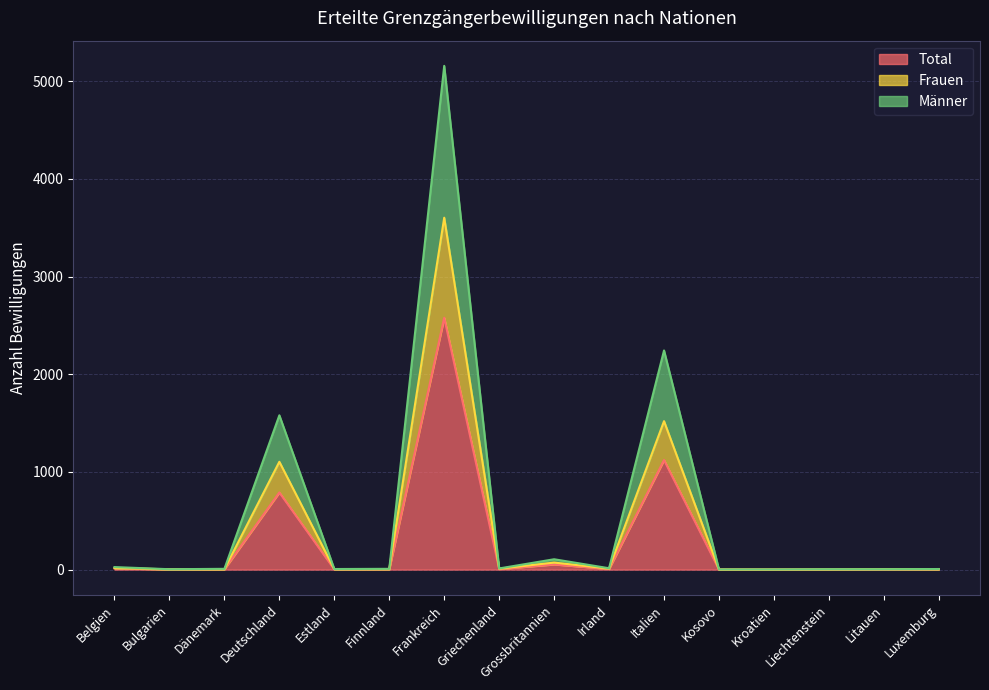

Count the number of categories in the chart.

16